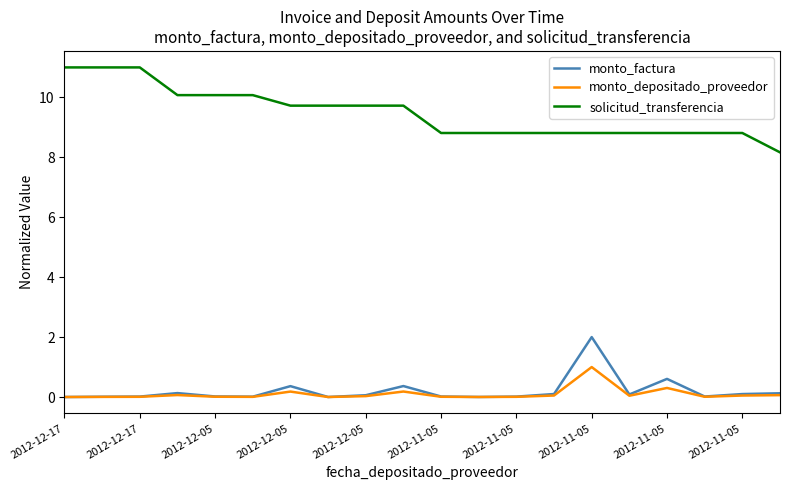

True or false: solicitud_transferencia and monto_depositado_proveedor cross at least once.

False